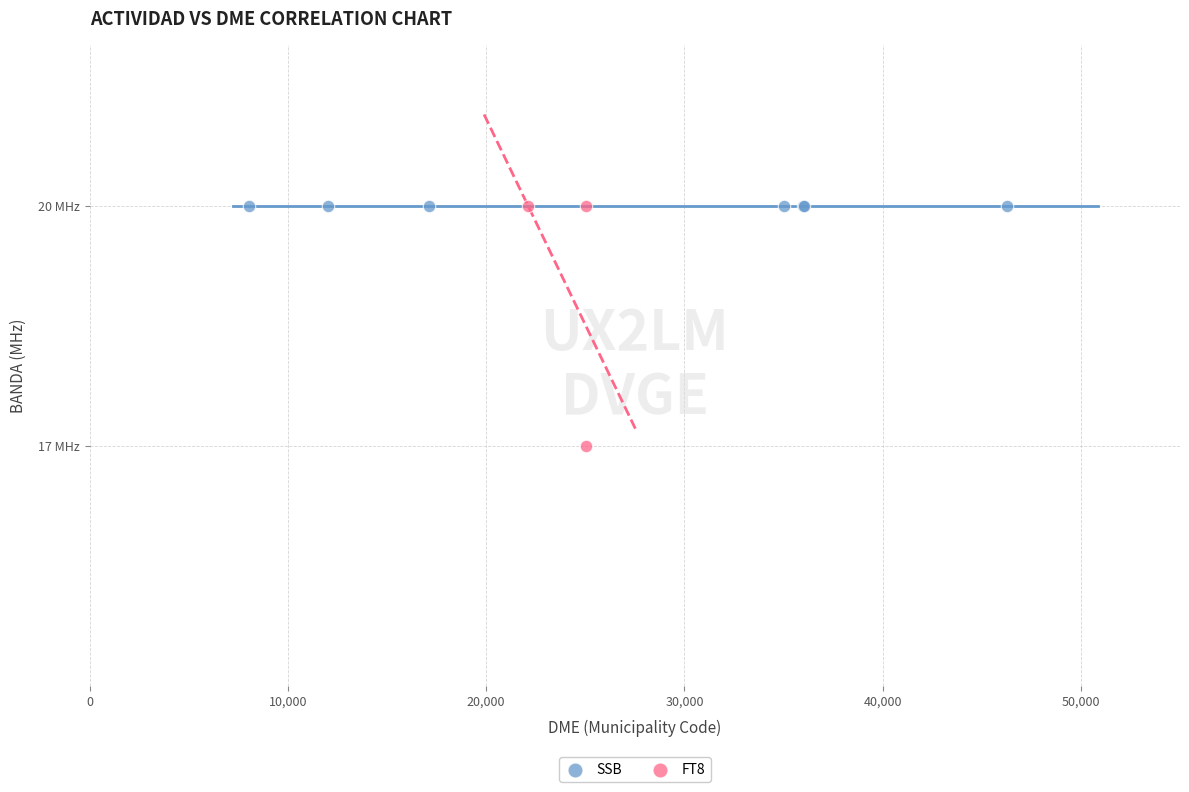

What are all the series names shown in the legend?

SSB, FT8